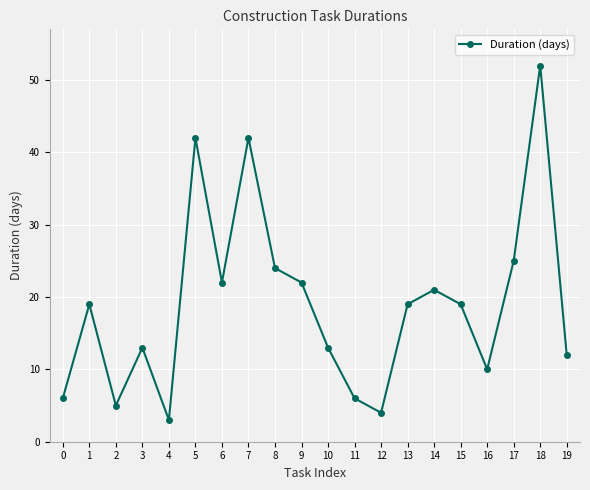

The chart shows a value of 5 at 2. True or false?

True